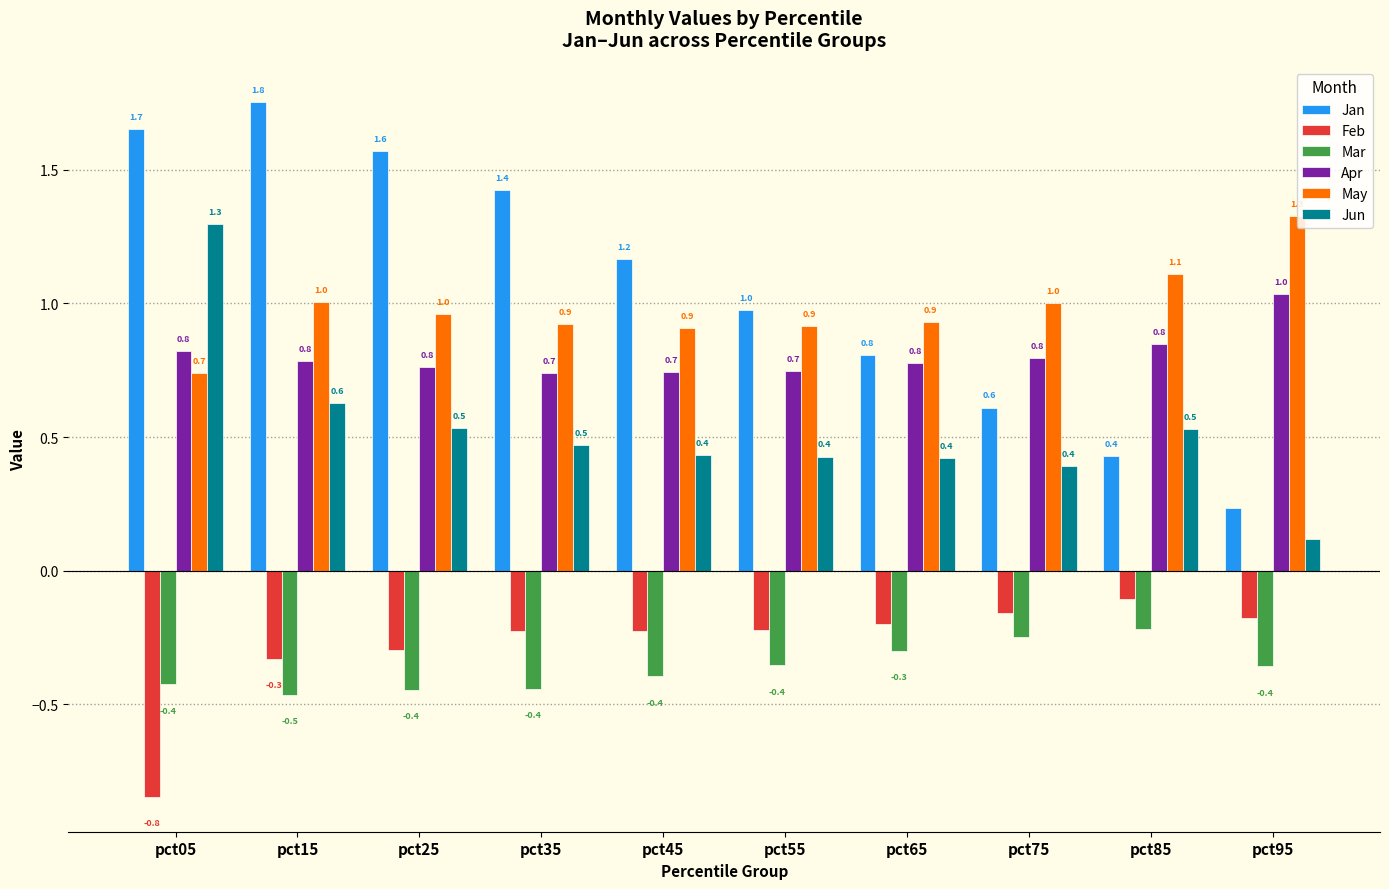

What is the value of the Mar bar at the 3rd from the left?

-0.4